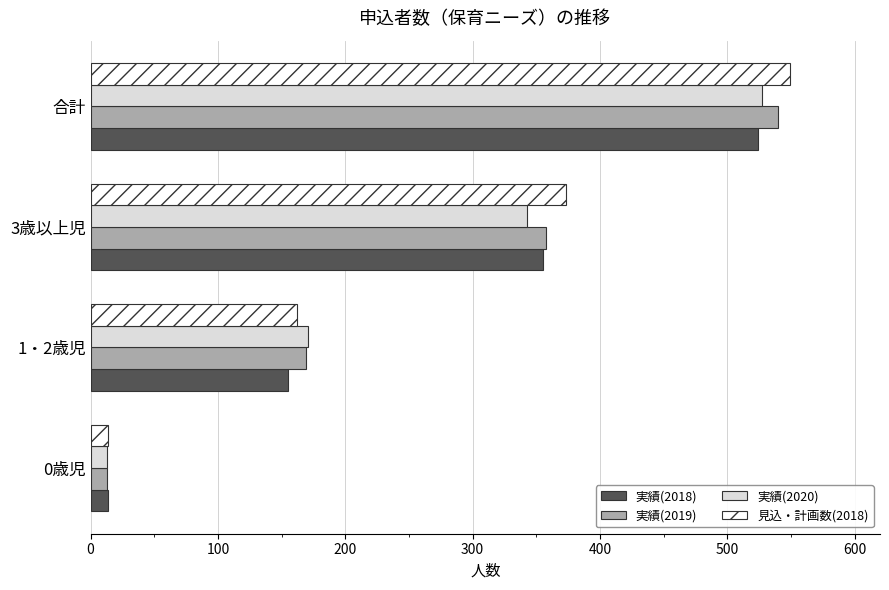

What is the sum of the 実績(2019) values at 合計 and 1・2歳児?

709